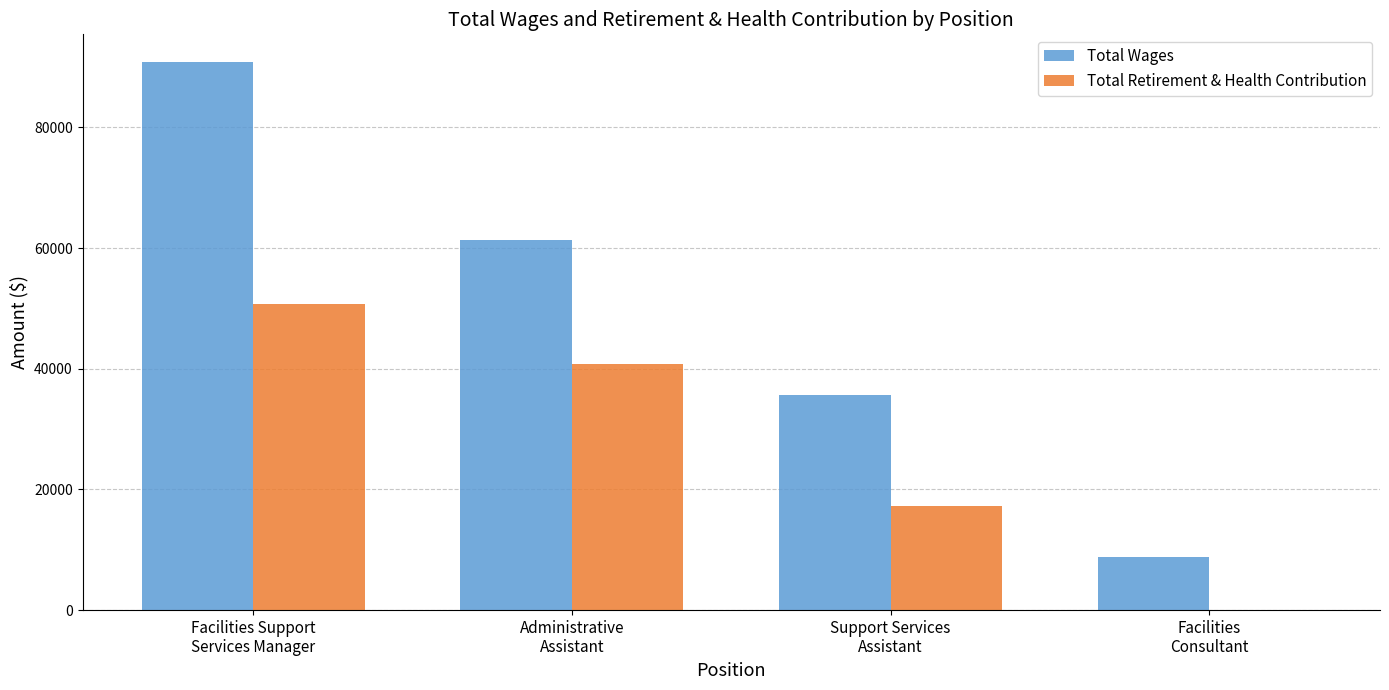

What is the sum of all Total Wages values?

196619